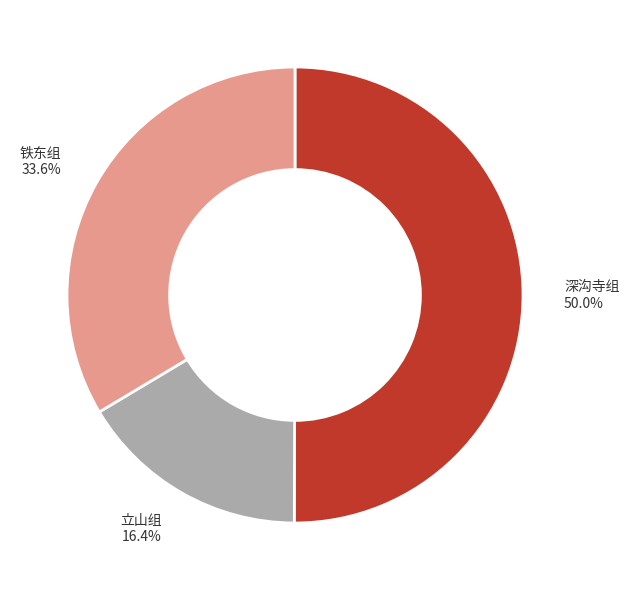

What portion of the pie excludes 铁东组?

66.4%